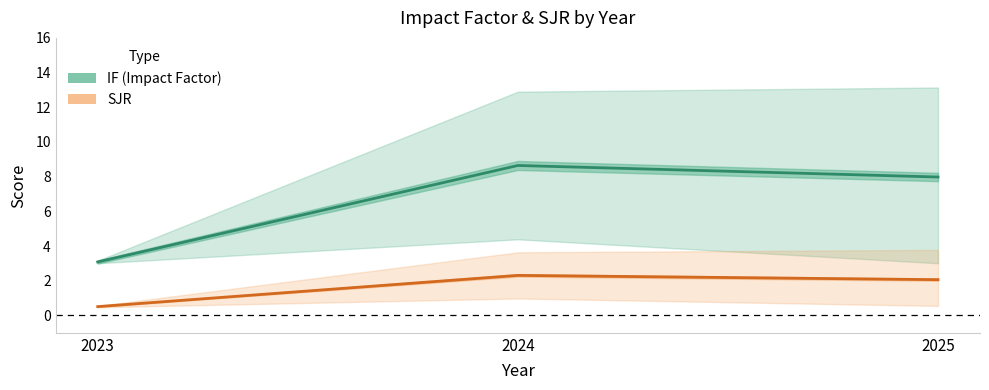

What is the total value across all series at 2024?

11.0